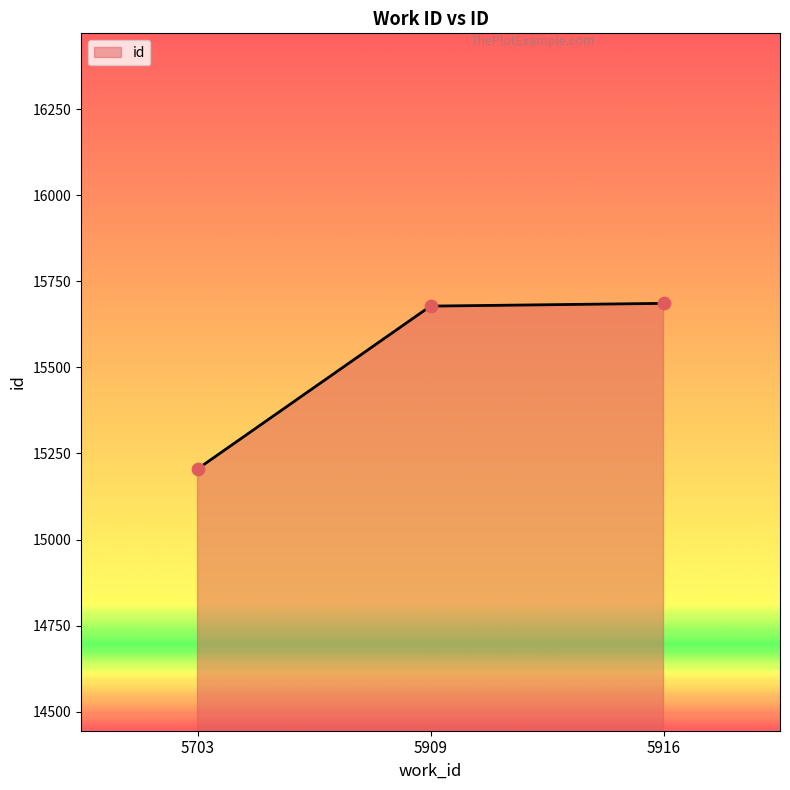

What is the ratio of the value at 5909 to the value at 5703?

1.0